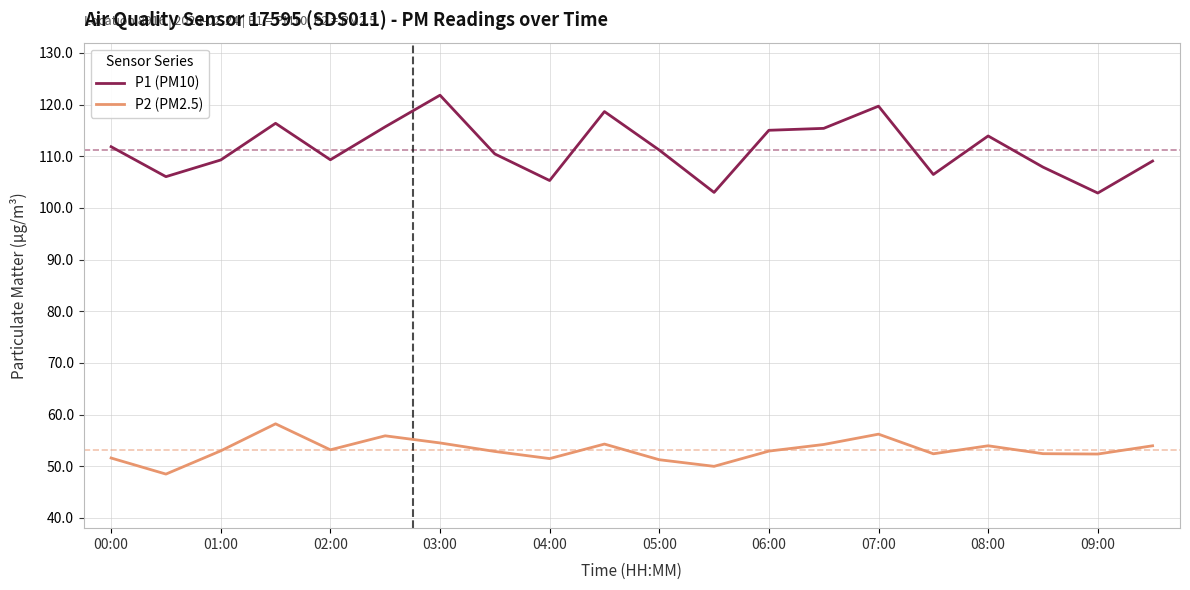

True or false: P2 (PM2.5) and P1 (PM10) intersect in this chart.

False